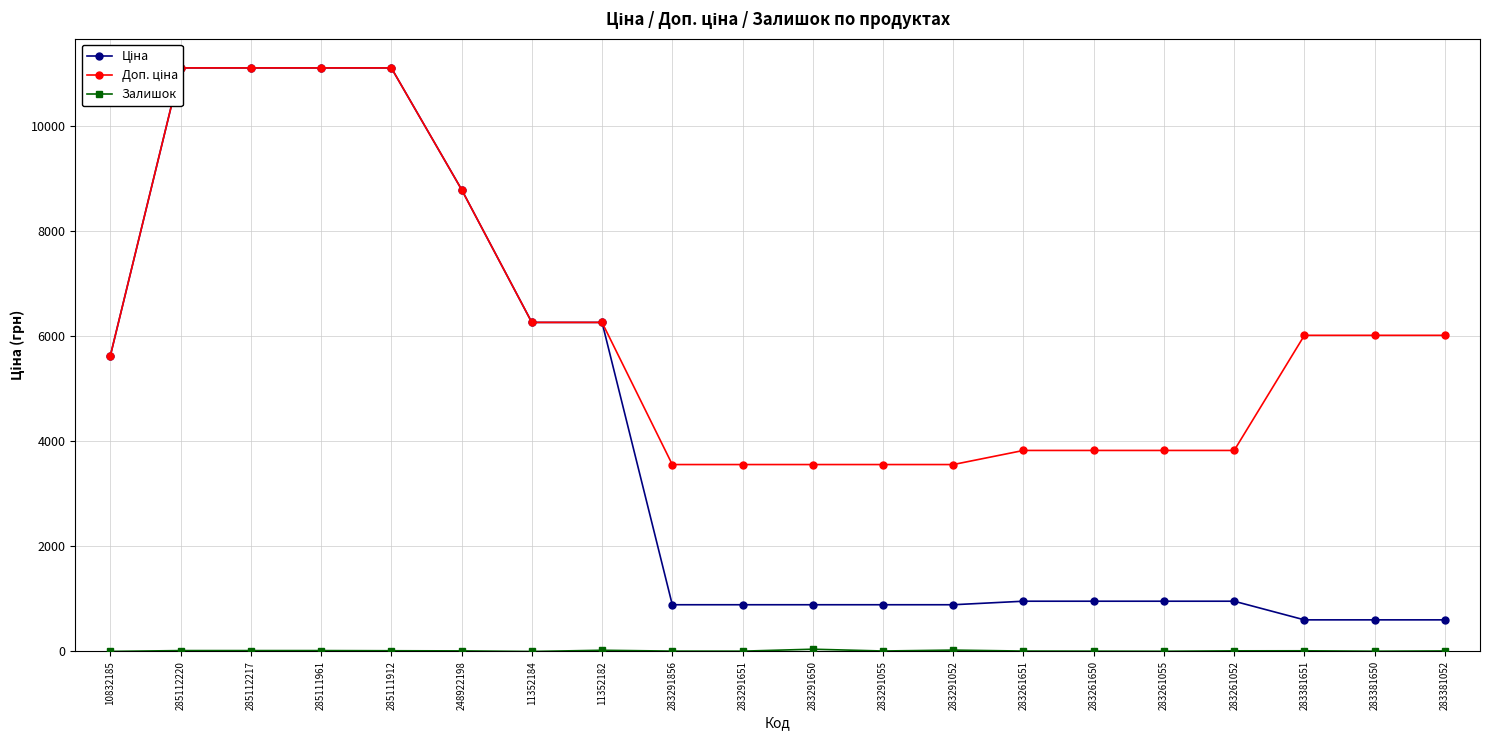

Which label corresponds to the largest value in the chart?

285112220